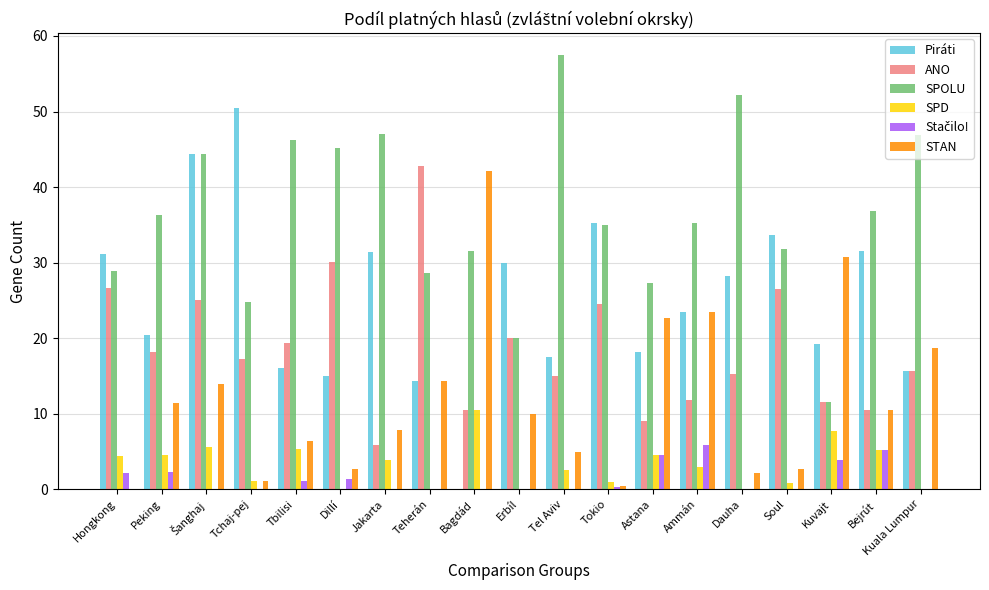

Is it true that STAN equals 16.8 at Peking?

False